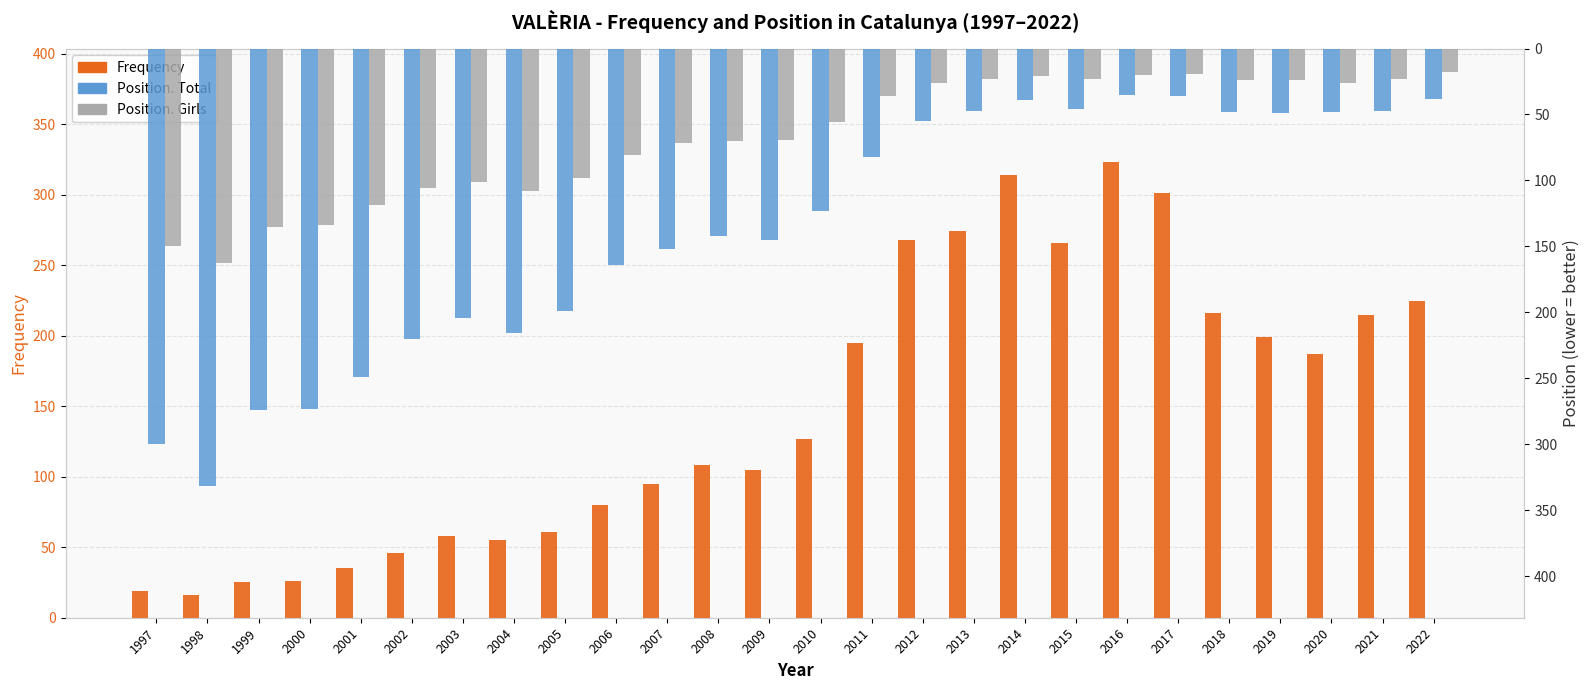

Which category has the highest value in the Frequency series?

2016